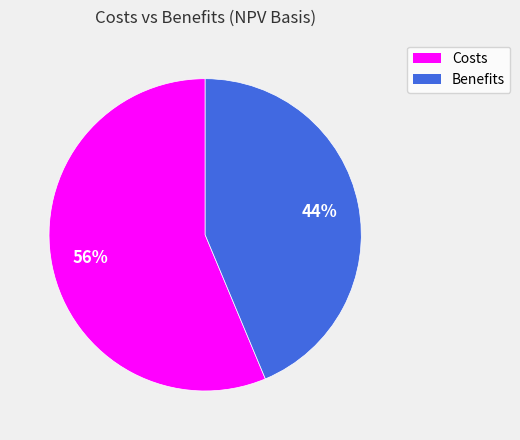

Rank the categories by value from lowest to highest.

Benefits, Costs